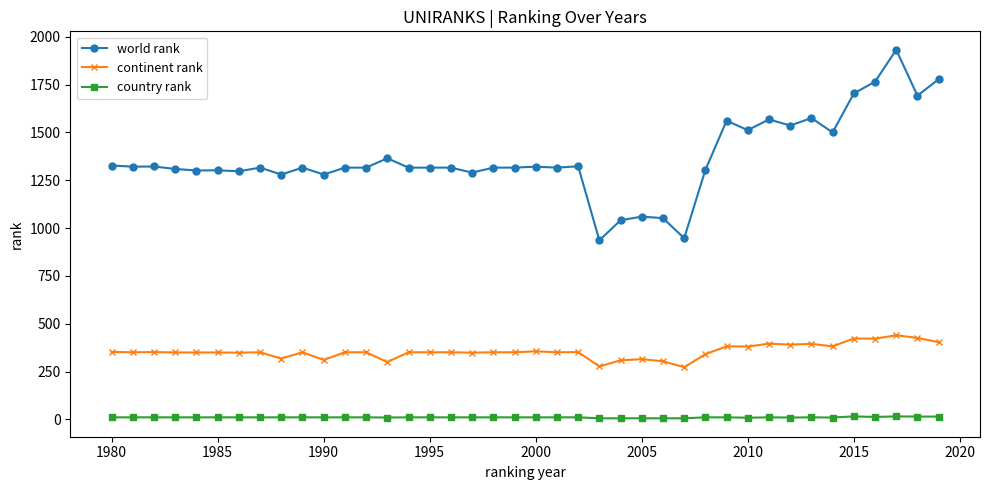

Count the number of categories in the chart.

40